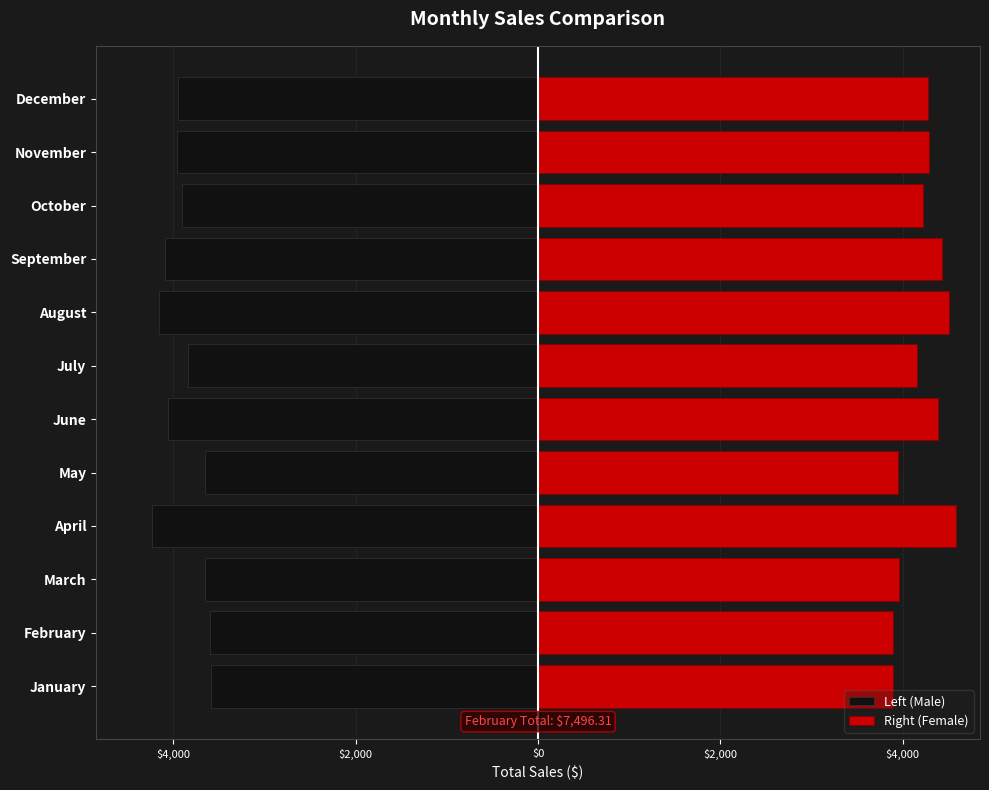

Which series has the largest range (max minus min)?

Right (Female)